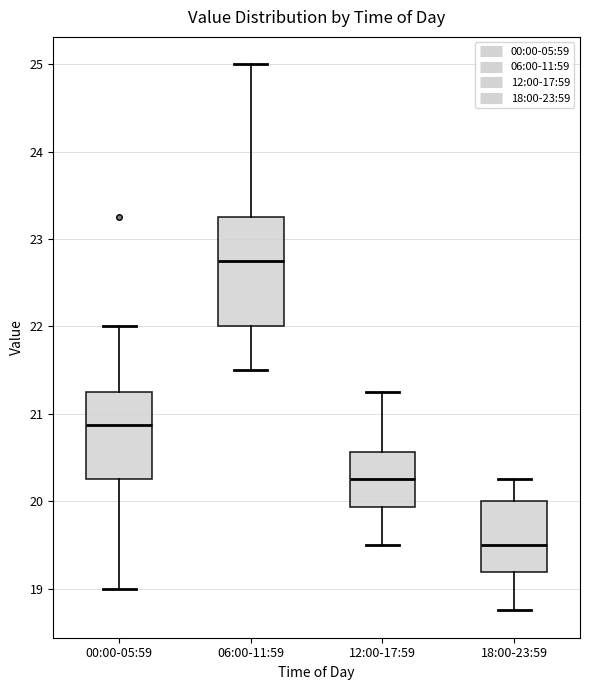

Where is the upper edge of the box for 00:00-05:59 on the y-axis? The values are not printed on the chart, so give them approximately, as read against the axis.

21.3